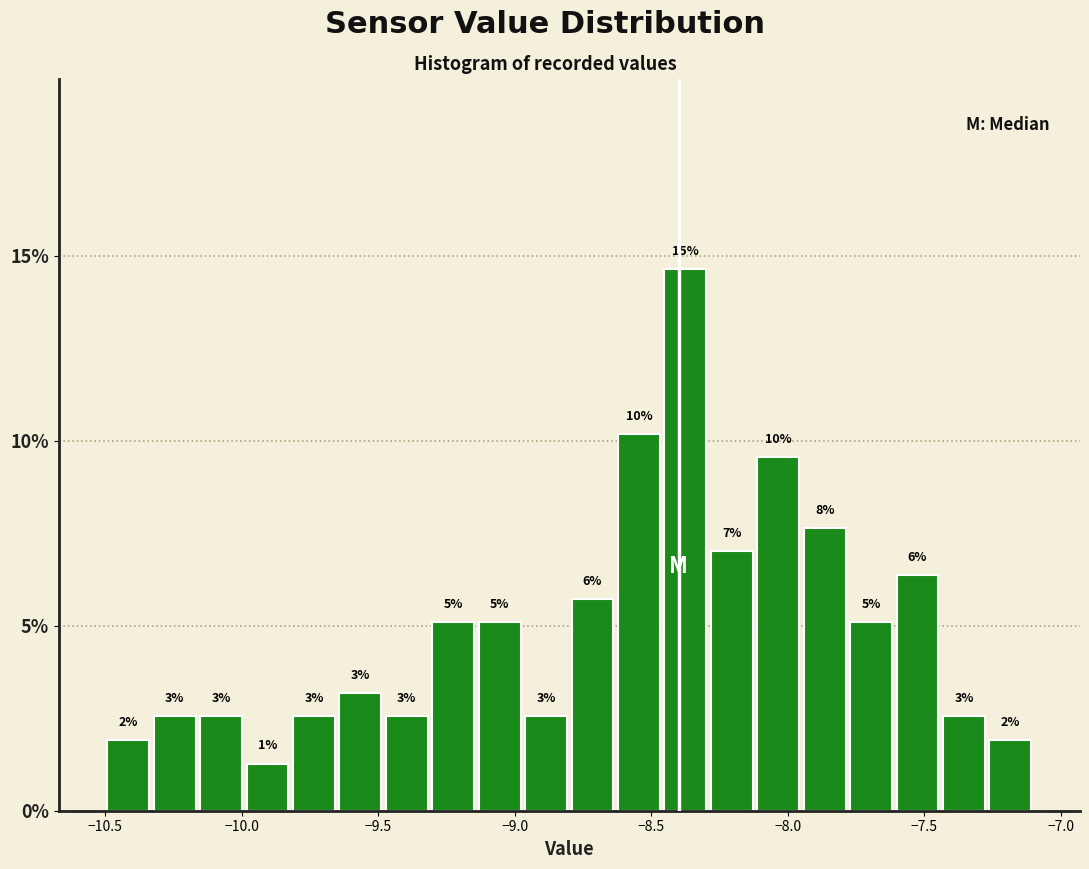

Around what value on the x-axis is the tallest bar? Give the approximate position of its centre, as read against the axis.

-8.35